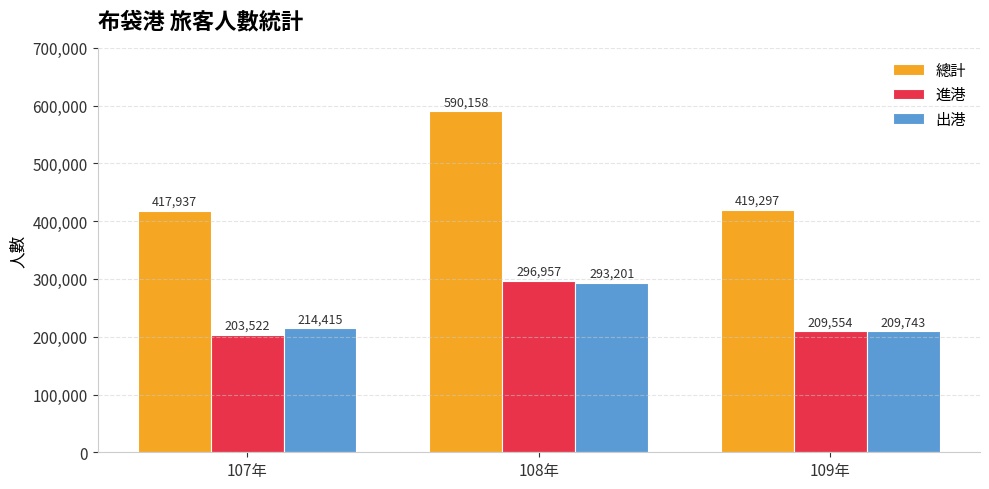

Reading right to left, what are all the values shown in this chart?

總計: 109年=419297	108年=590158	107年=417937
進港: 109年=209554	108年=296957	107年=203522
出港: 109年=209743	108年=293201	107年=214415